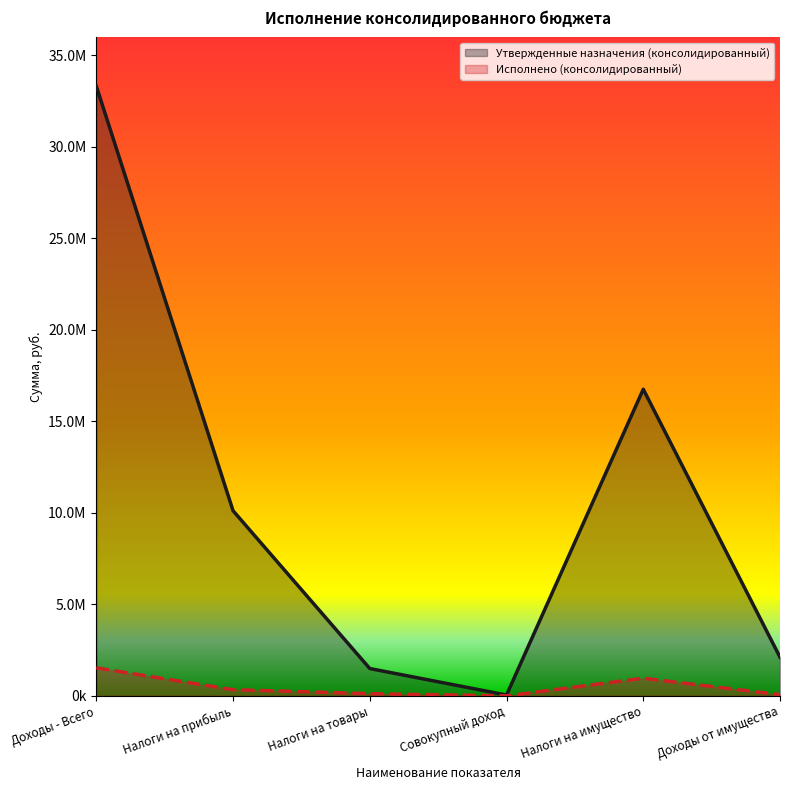

True or false: Исполнено (консолидированный) and Утвержденные назначения (консолидированный) cross at least once.

False